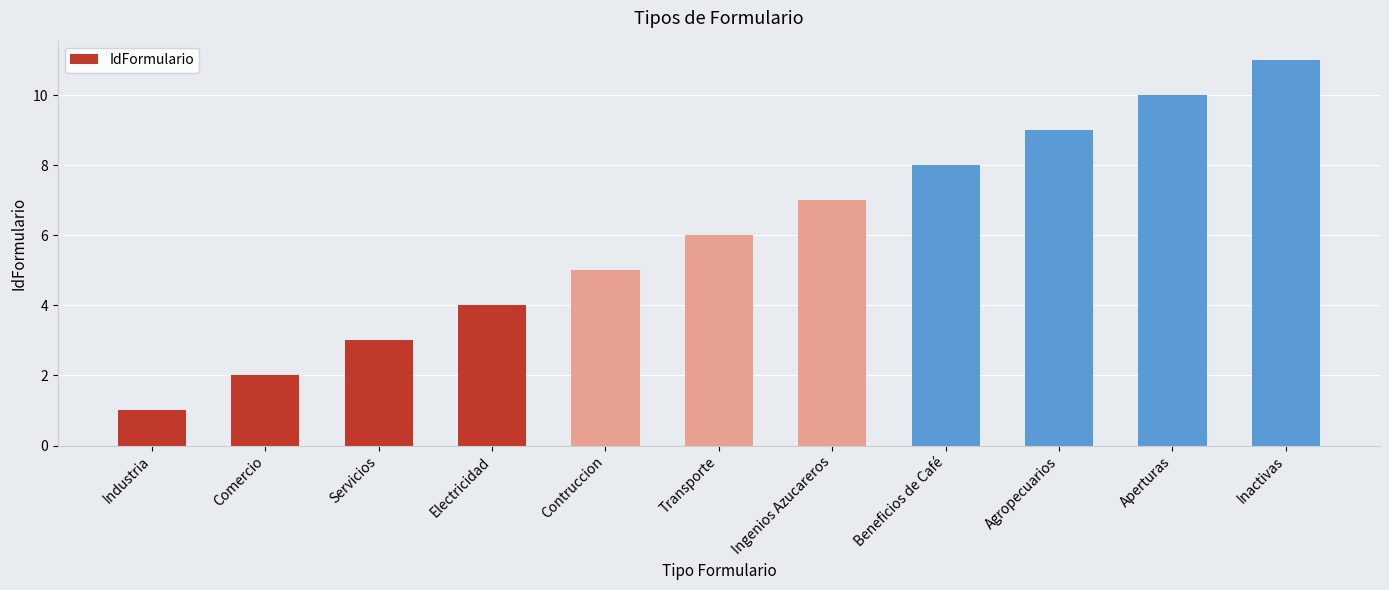

Is it true that the value at Ingenios Azucareros is 11?

False